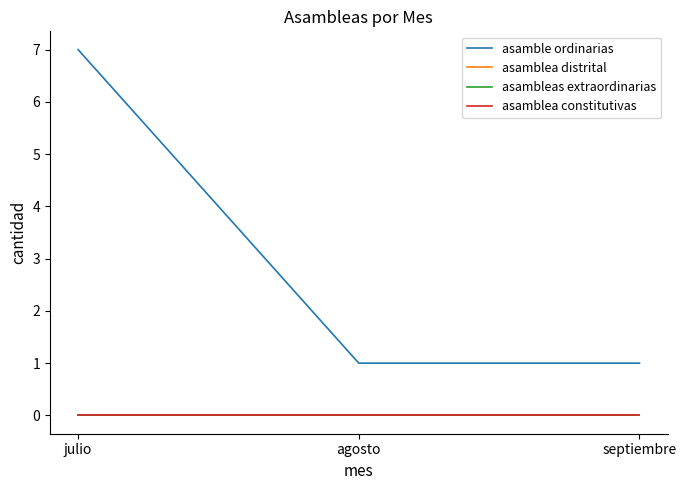

The asamble ordinarias series shows 1 at agosto. True or false?

True